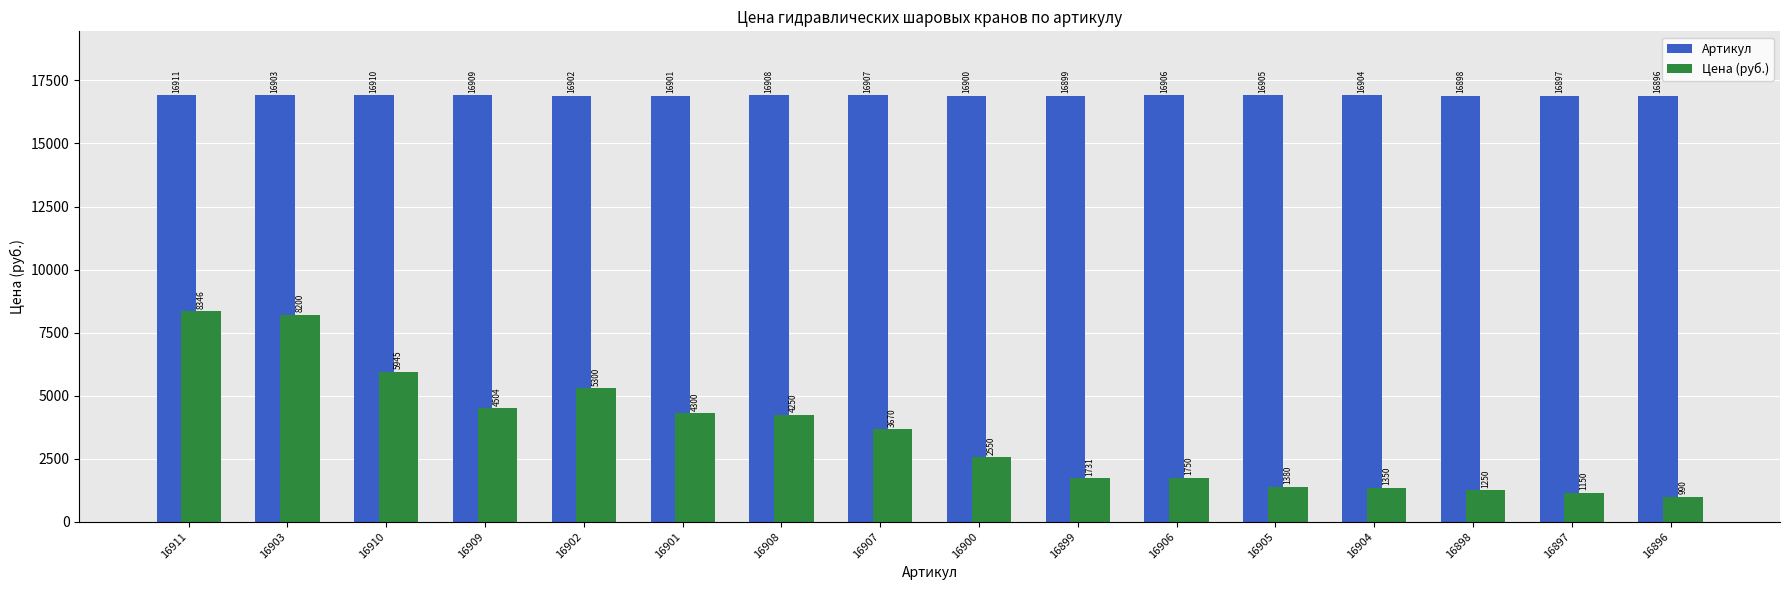

Reading right to left, transcribe all the data shown in this chart.

Артикул: 16896=16896	16897=16897	16898=16898	16904=16904	16905=16905	16906=16906	16899=16899	16900=16900	16907=16907	16908=16908	16901=16901	16902=16902	16909=16909	16910=16910	16903=16903	16911=16911
Цена (руб.): 16896=990	16897=1150	16898=1250	16904=1350	16905=1380	16906=1750	16899=1731	16900=2550	16907=3670	16908=4250	16901=4300	16902=5300	16909=4504	16910=5945	16903=8200	16911=8346